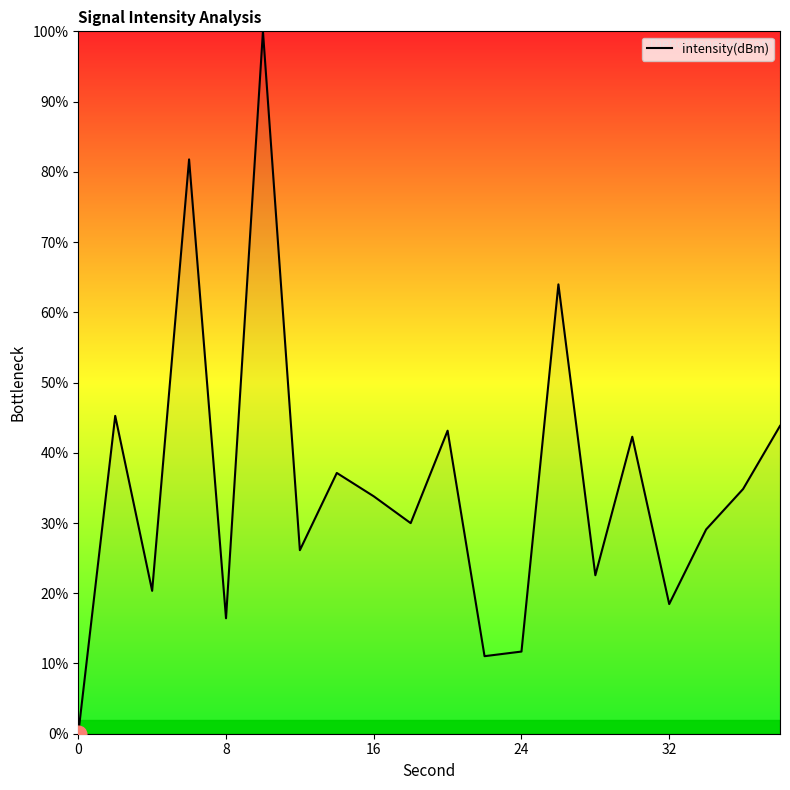

What is the difference between the maximum and minimum values?

100.0